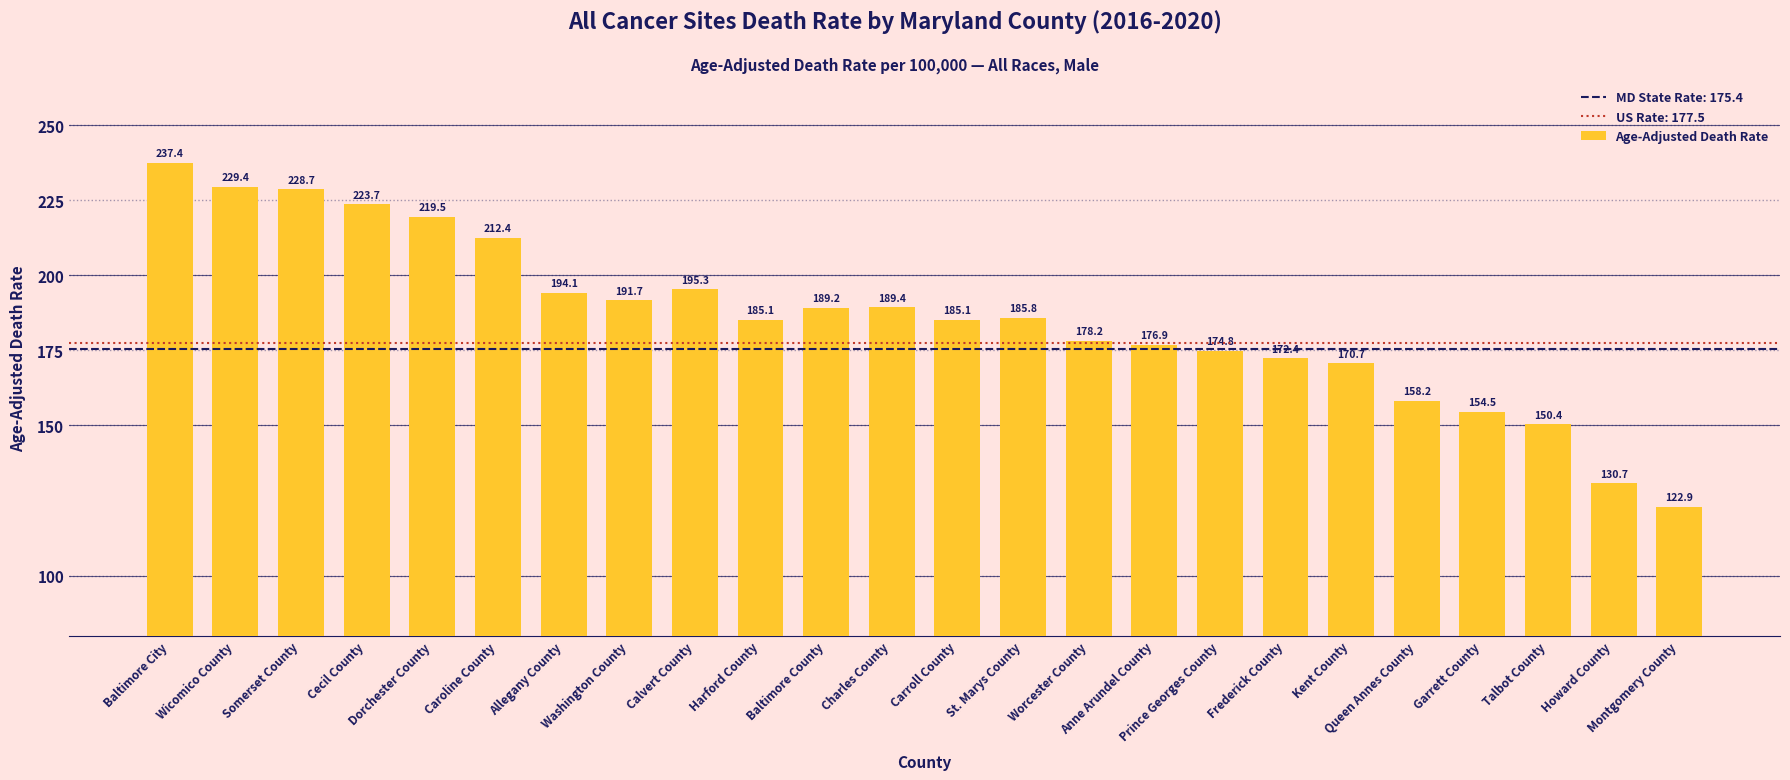

What is the ratio of the value at Garrett County to the value at Montgomery County?

1.3